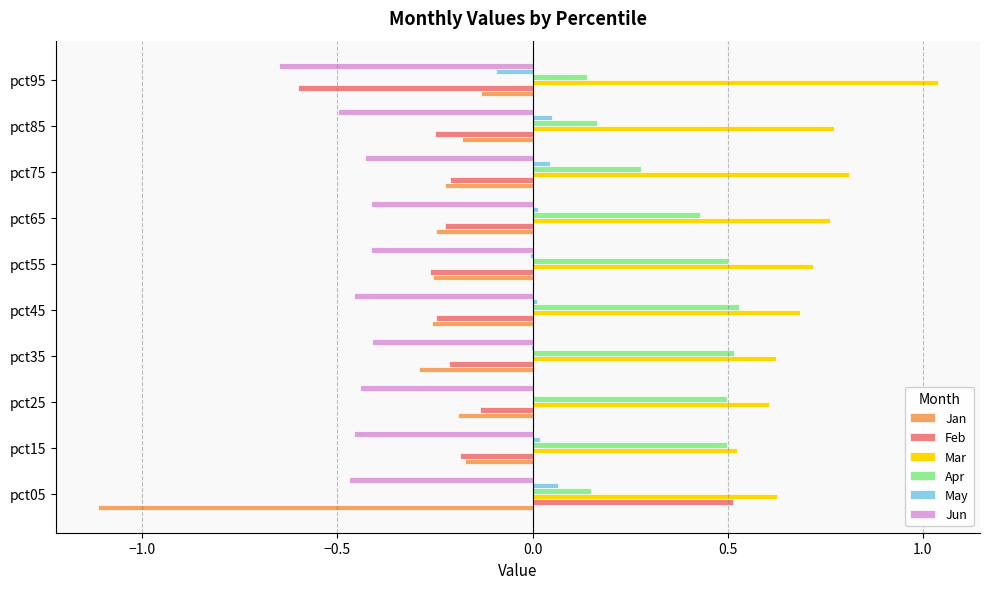

What is the sum of all Jan values?

-3.1